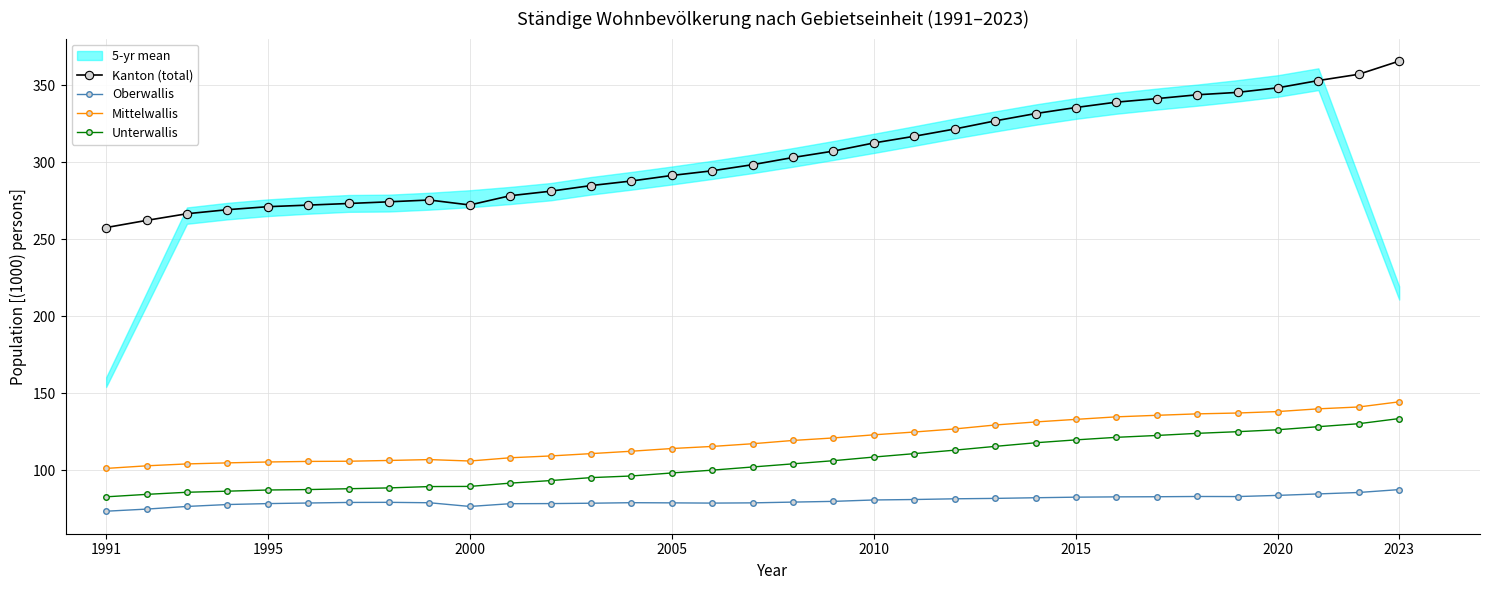

True or false: Oberwallis and Kanton (total) cross at least once.

False